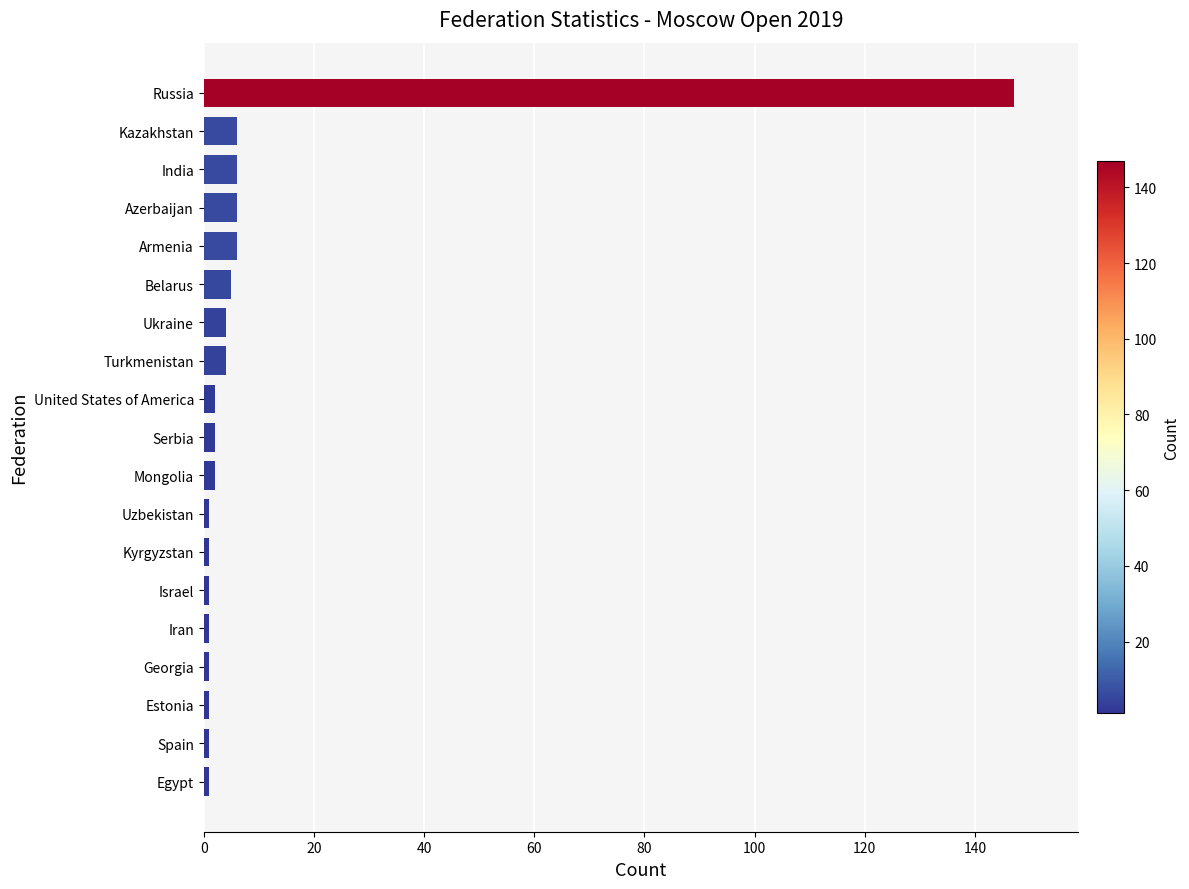

Does the chart contain any negative values?

No